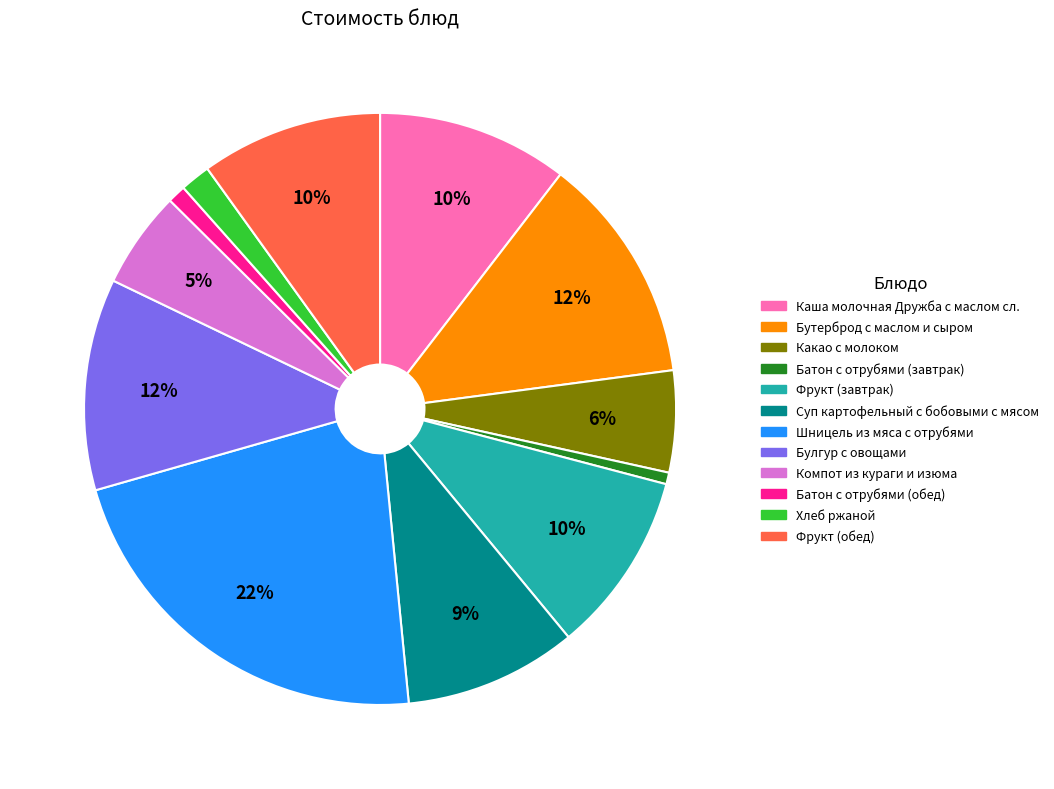

How many slices are in this pie chart?

12